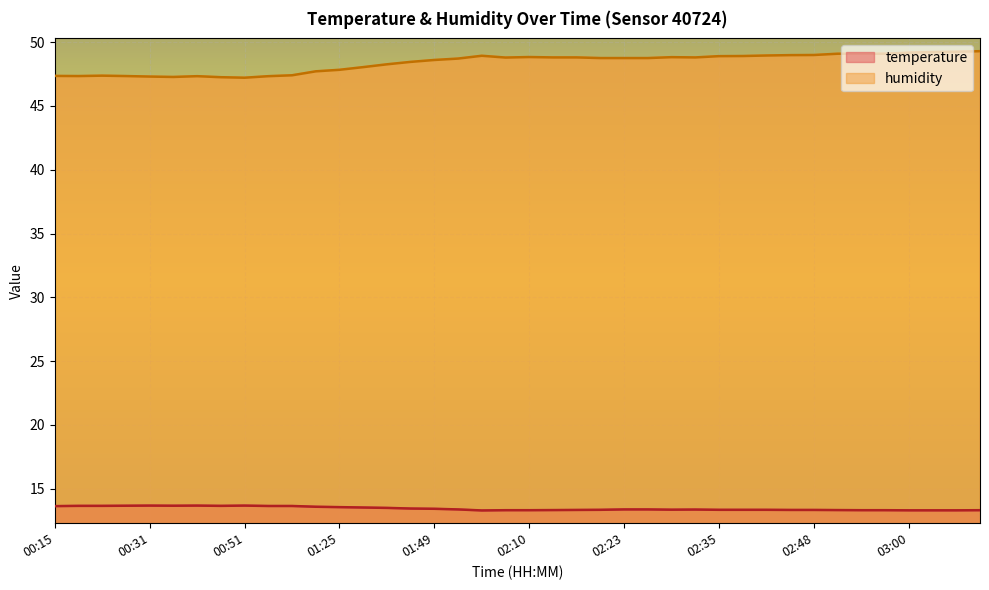

Which series has the largest total across all categories?

humidity